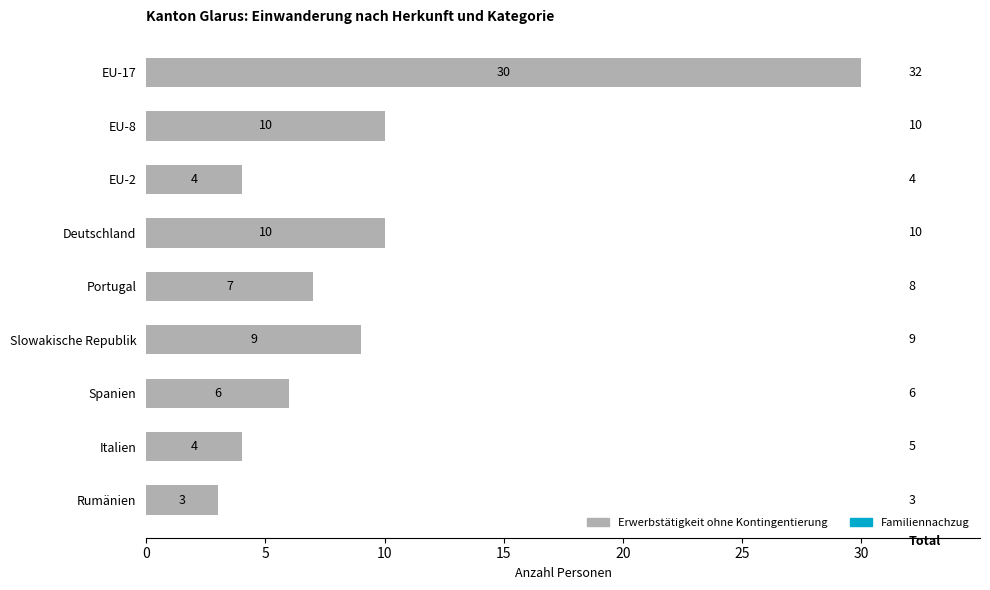

Between EU-8 and Italien, which is larger?

EU-8